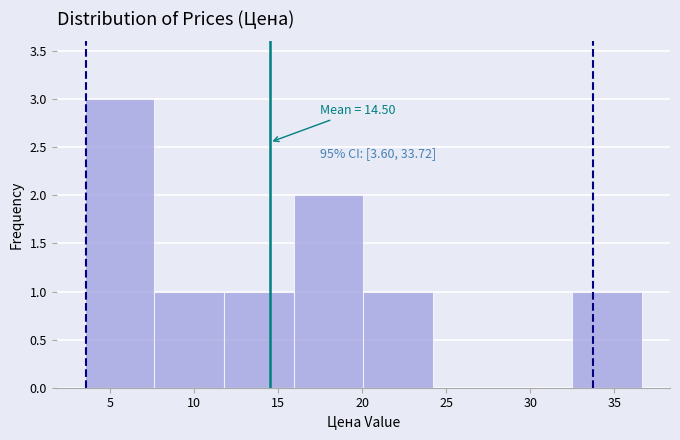

Which range on the x-axis has the tallest bar?

3.5 to 7.5